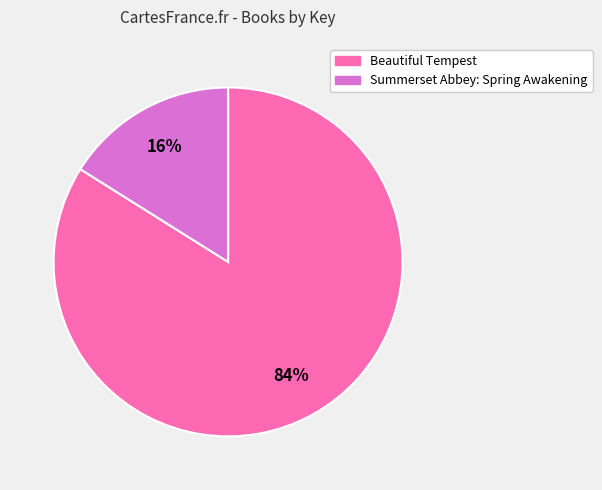

Is the sum of Summerset Abbey: Spring Awakening and Beautiful Tempest greater than half?

Yes